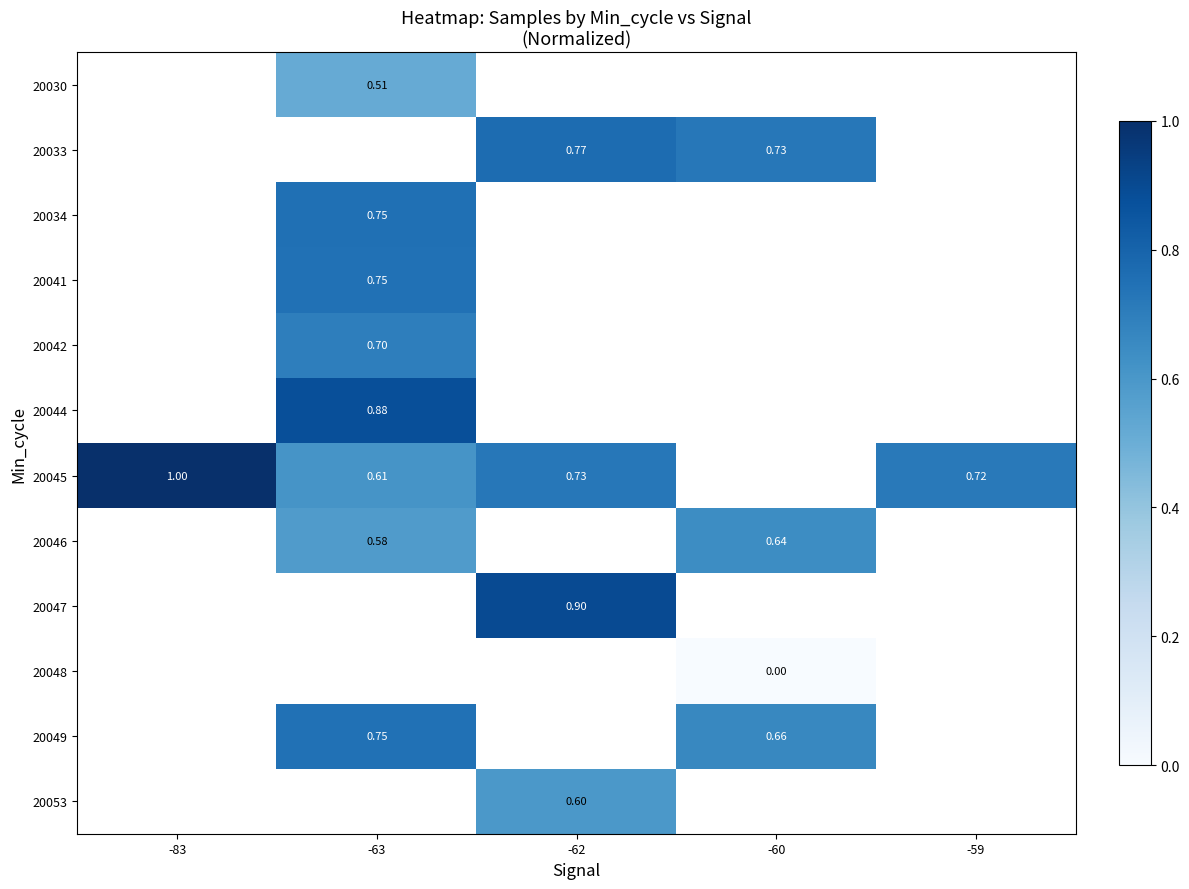

Is the value of 20046 at -59 greater than the value of 20047 at -62?

No